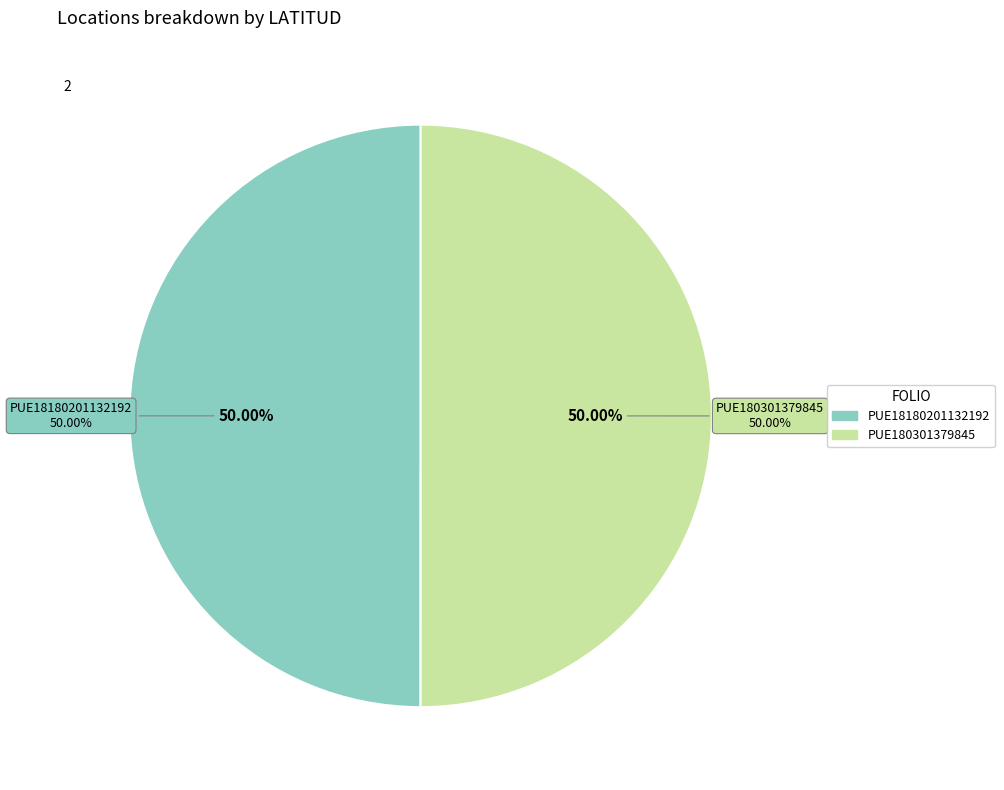

How many slices are in this pie chart?

2